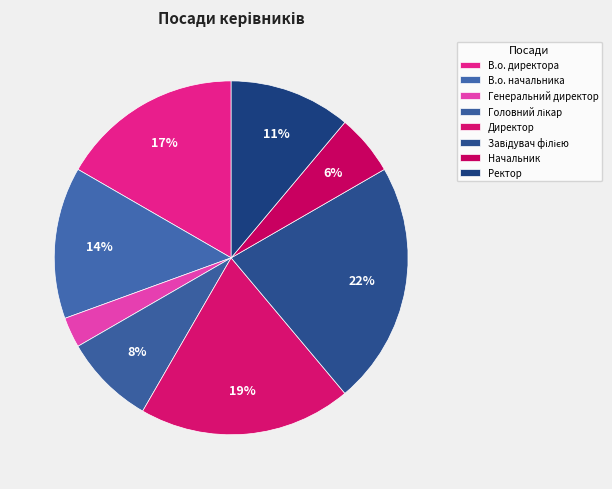

To the nearest percent, what is the difference between the largest and smallest slice percentages?

19%